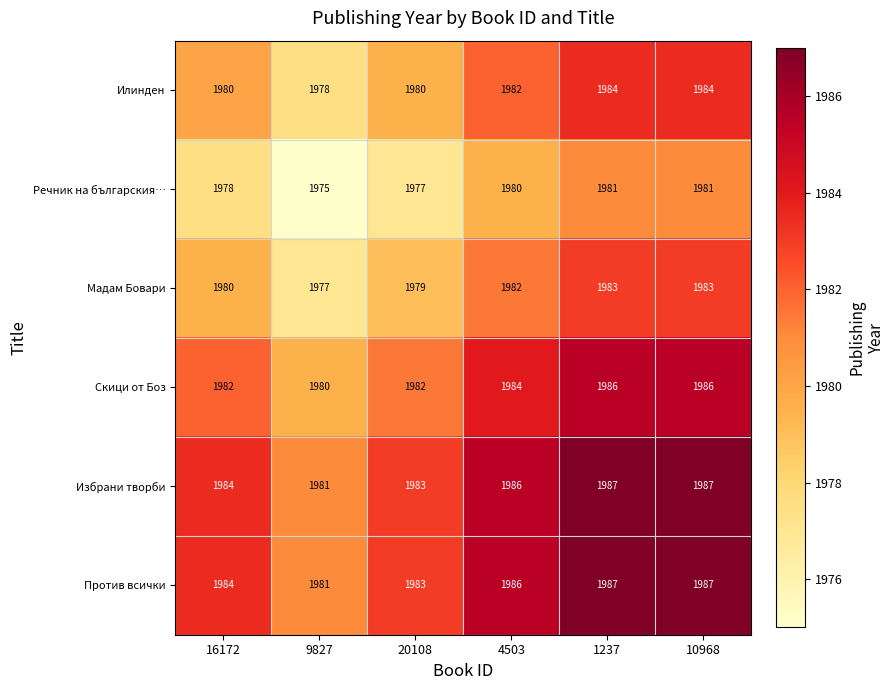

What is the total value across all series at 9827?

11872